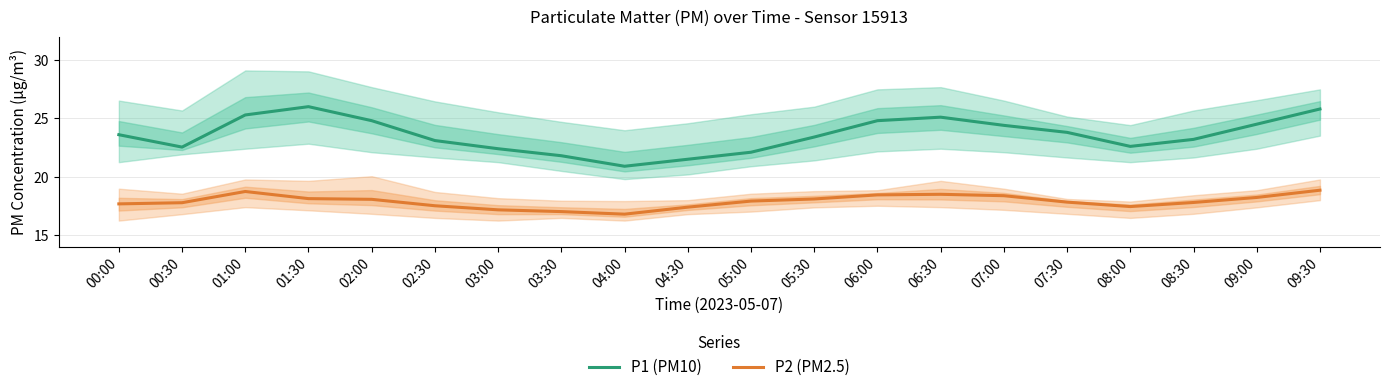

What is the approximate value of P2 (PM2.5) at 02:00?

18.1